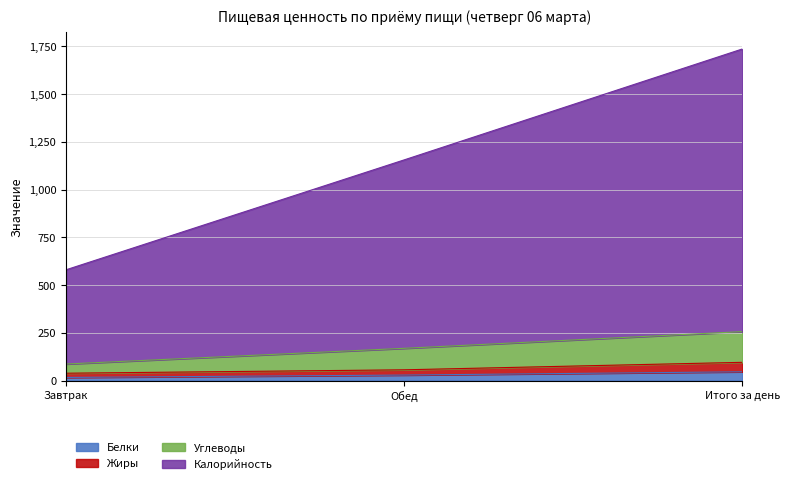

What position from the right is Обед?

2